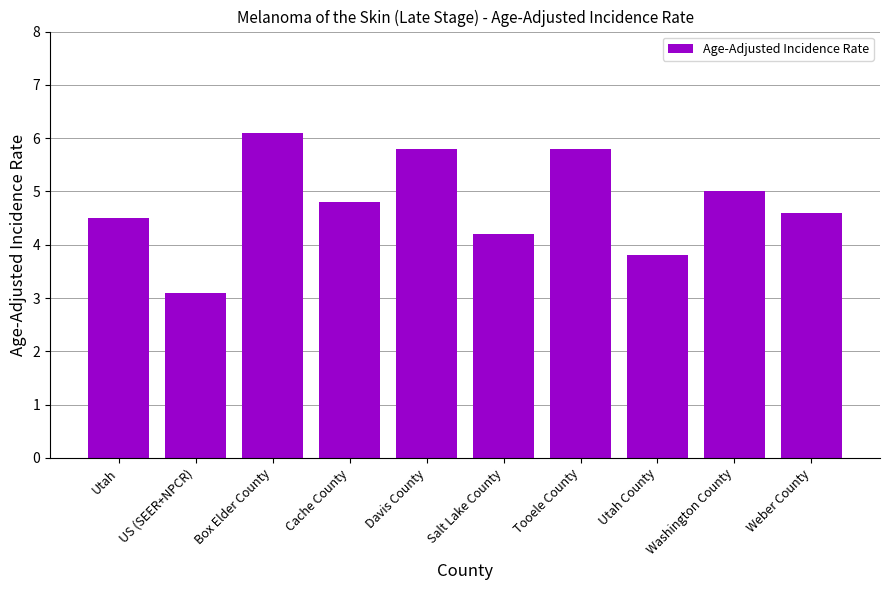

Which label corresponds to the largest value in the chart?

Box Elder County